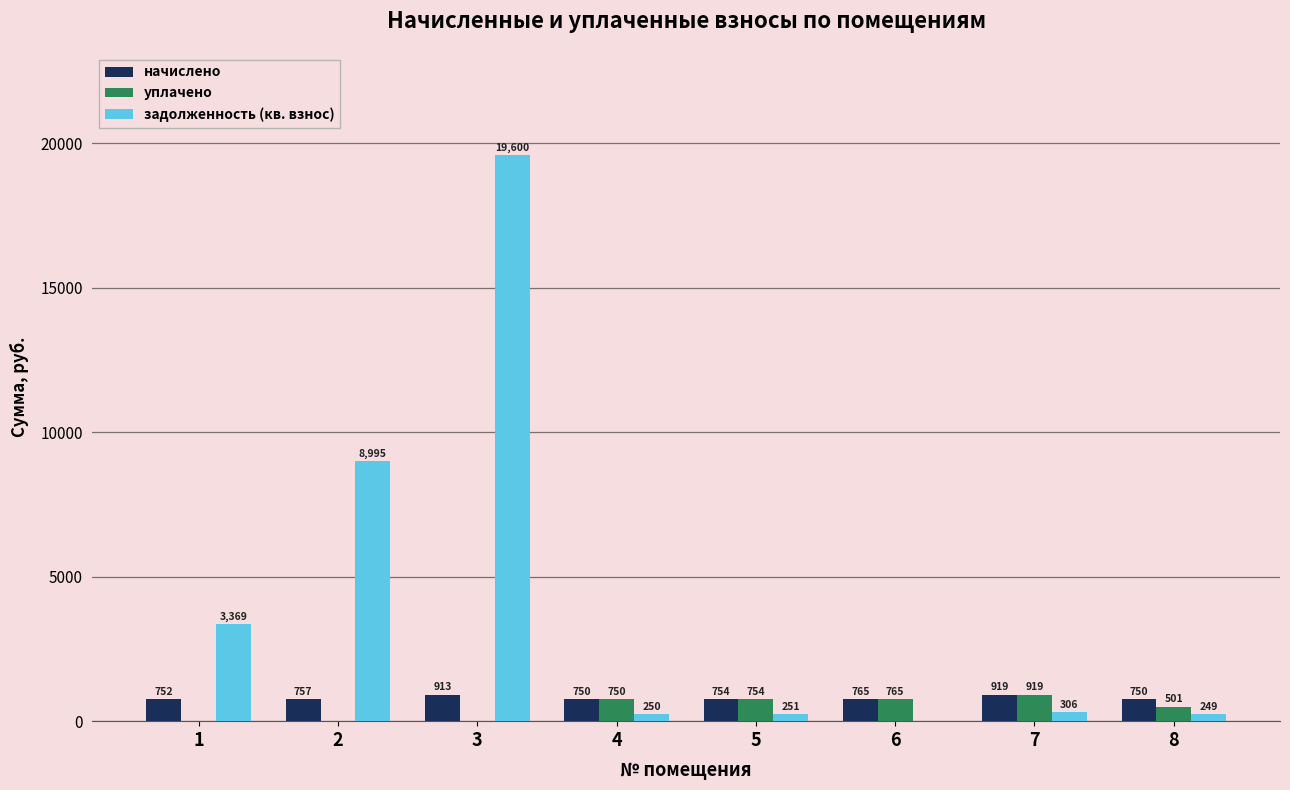

How many values in the начислено series exceed 756?

4